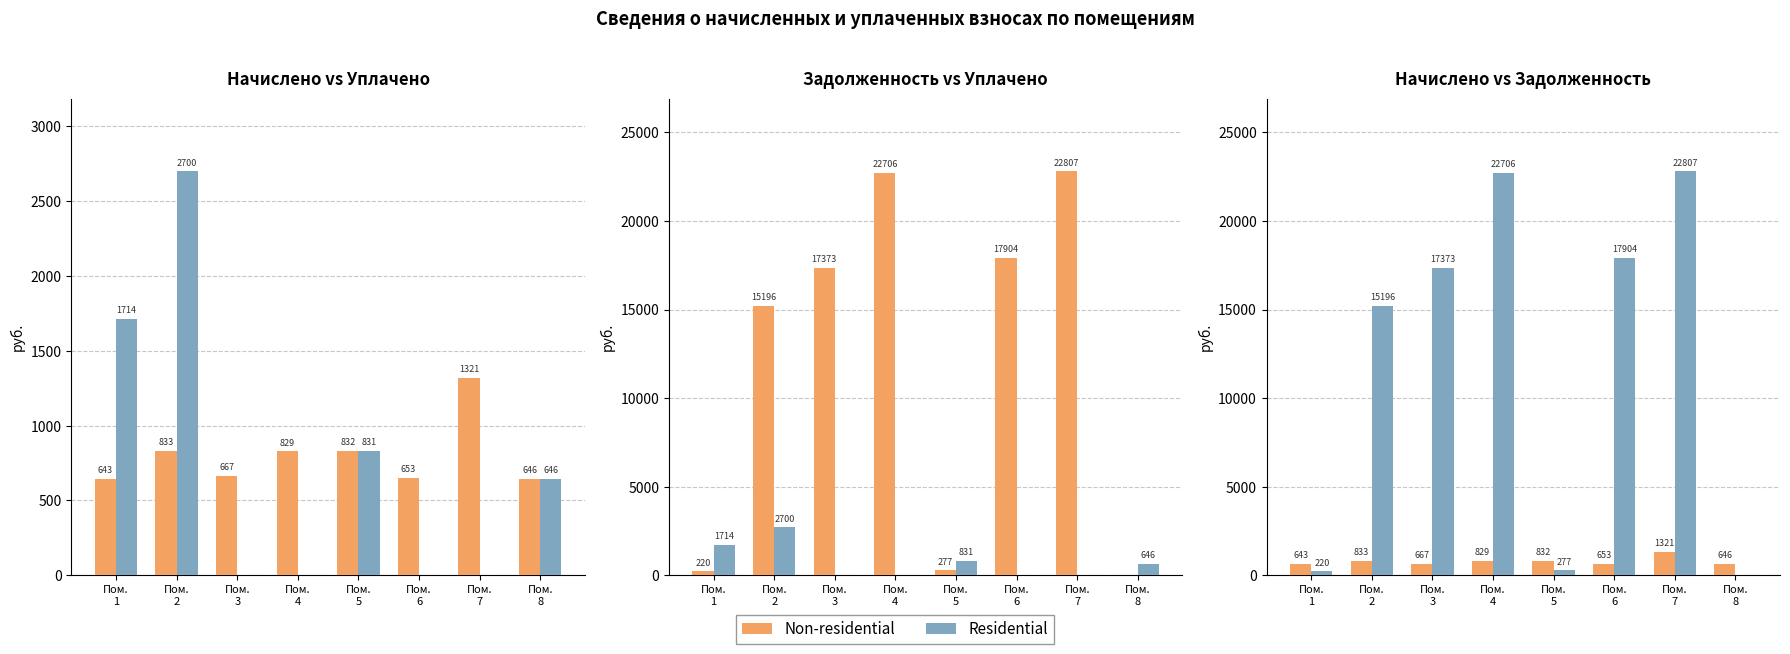

What is the average value of the Residential series?

12060.6